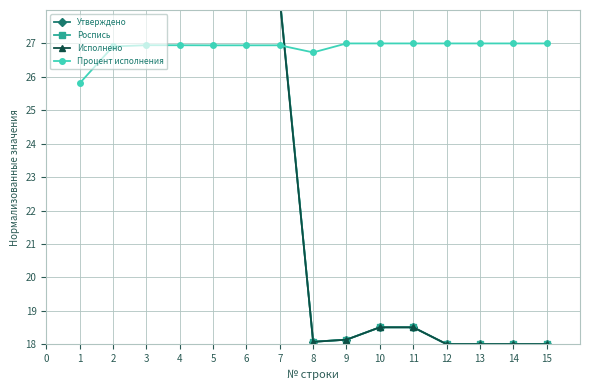

What is the difference between the maximum and minimum values in the Роспись series?

25.4